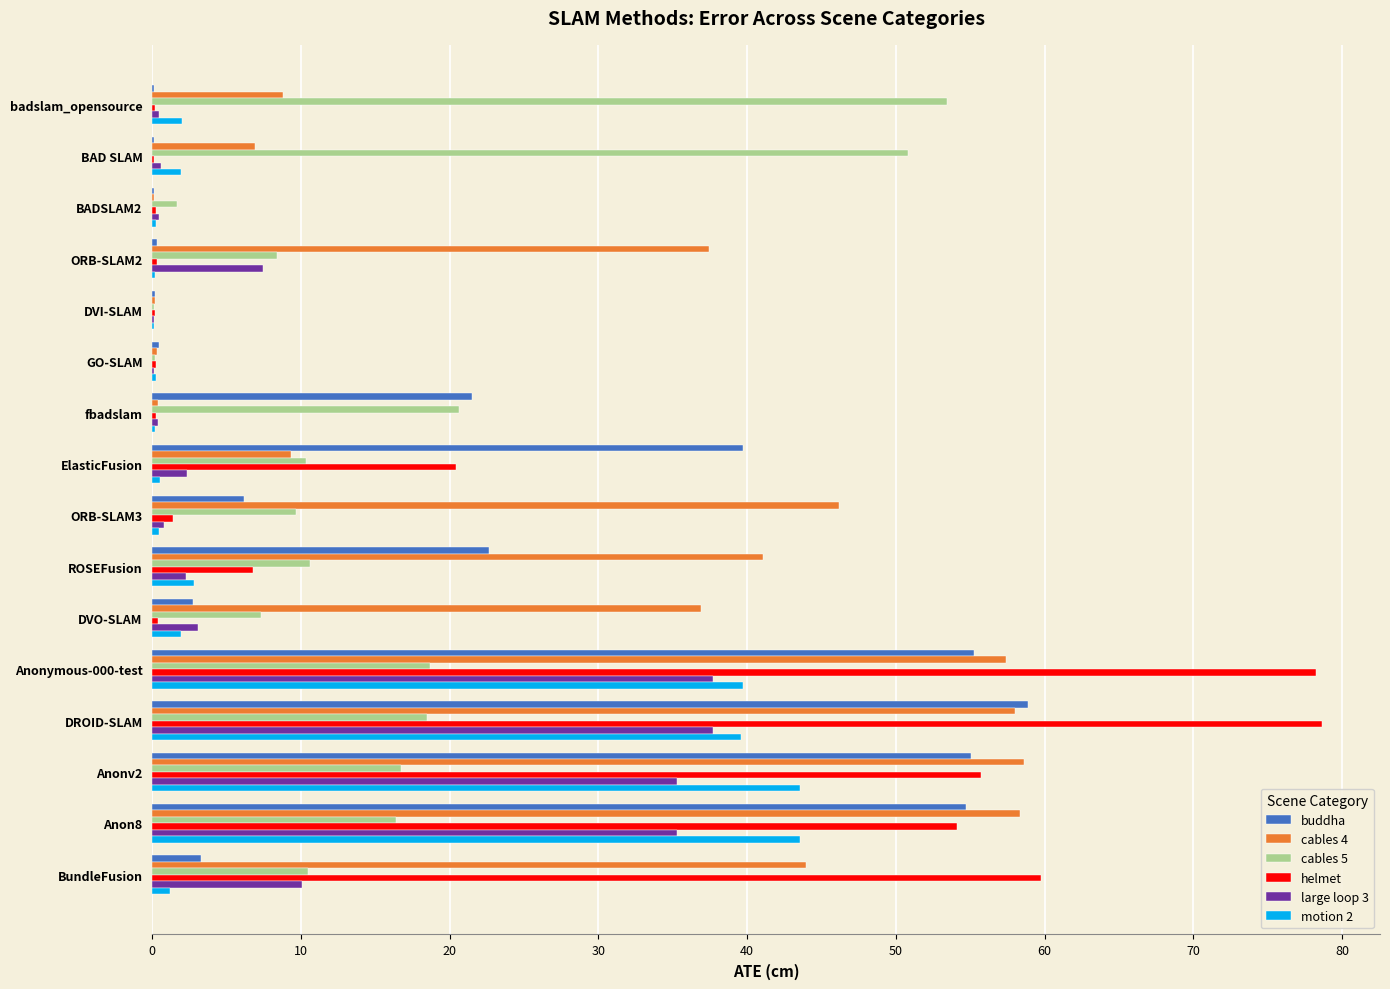

Is it true that helmet equals 10.3 at ElasticFusion?

False